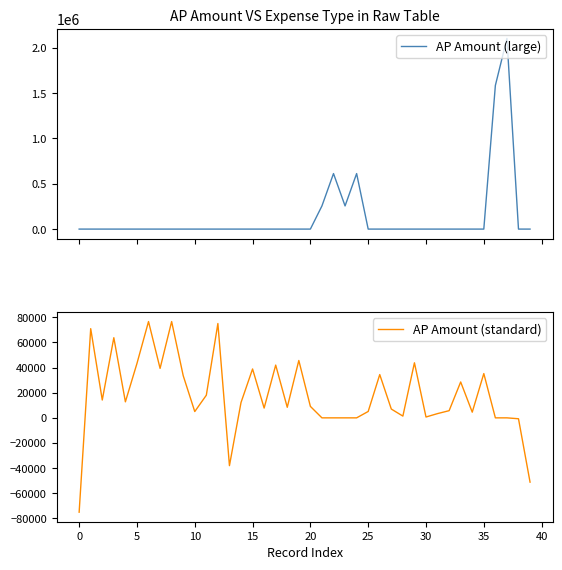

Which series has the largest range (max minus min)?

AP Amount (large)